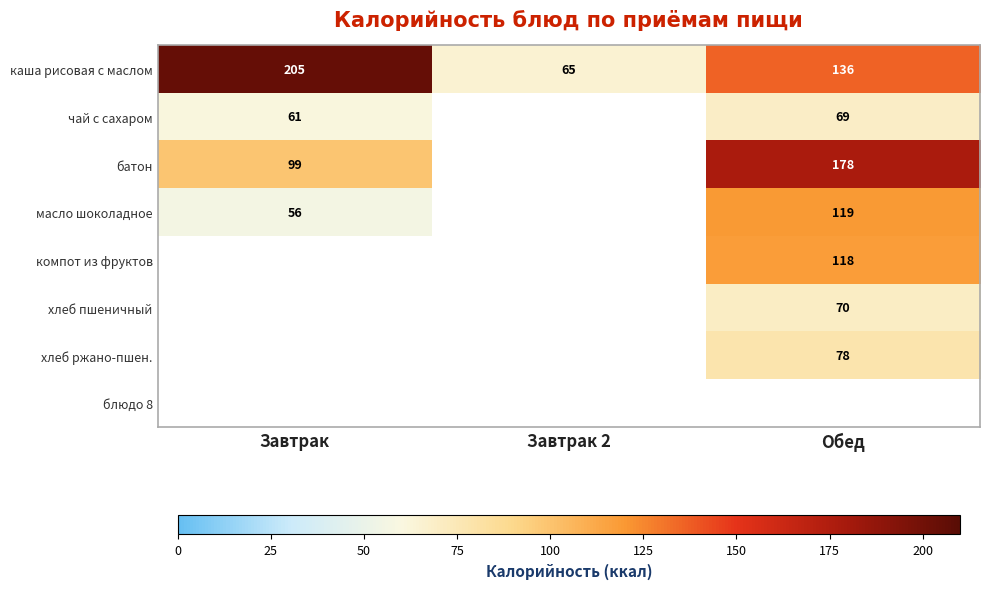

The чай с сахаром series shows 61 at Завтрак. True or false?

True